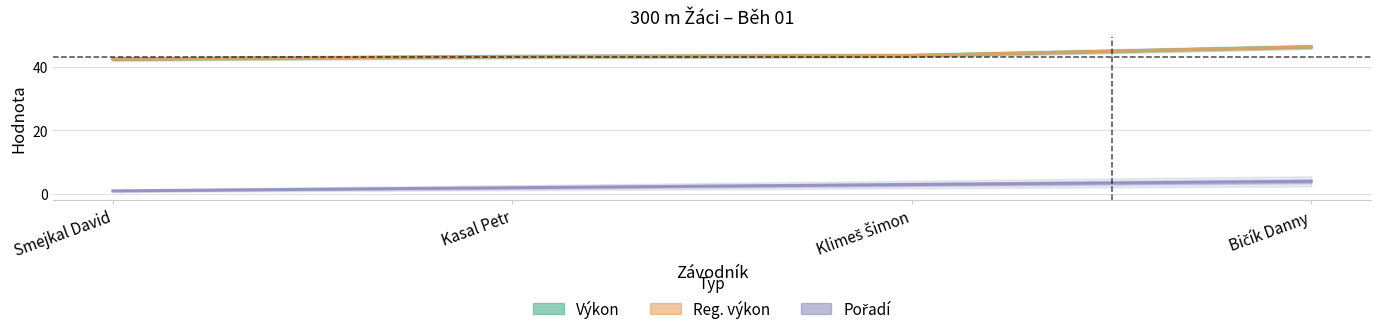

What is the difference between the maximum and minimum values in the Reg. výkon series?

3.8